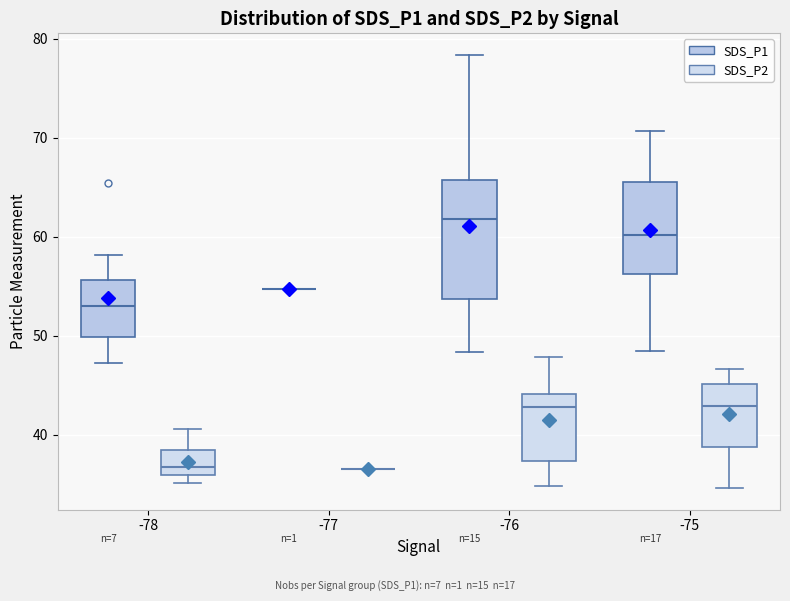

Where is the lower edge of the box for -76 (SDS_P1) on the y-axis? The values are not printed on the chart, so give them approximately, as read against the axis.

54